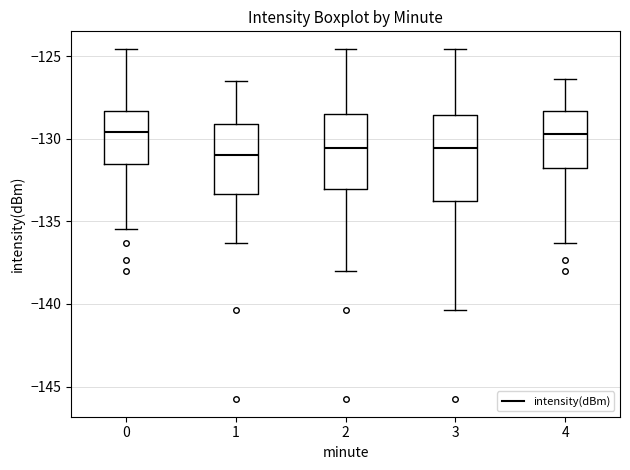

Reading left to right, read every box against the y-axis: the position of its median line, the range the box covers, and the ends of its whiskers. The values are not printed on the chart, so give them approximately, as read against the axis.

0: median -129.5, box -131.5 to -128.5, whiskers -135.5 to -124.5
1: median -131.0, box -133.5 to -129.0, whiskers -136.5 to -126.5
2: median -130.5, box -133.0 to -128.5, whiskers -138.0 to -124.5
3: median -130.5, box -134.0 to -128.5, whiskers -140.5 to -124.5
4: median -129.5, box -132.0 to -128.5, whiskers -136.5 to -126.5